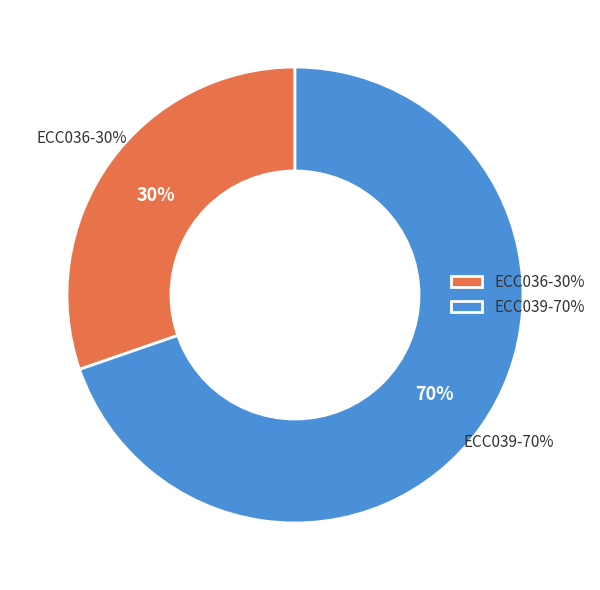

Count the number of slices in the pie.

2